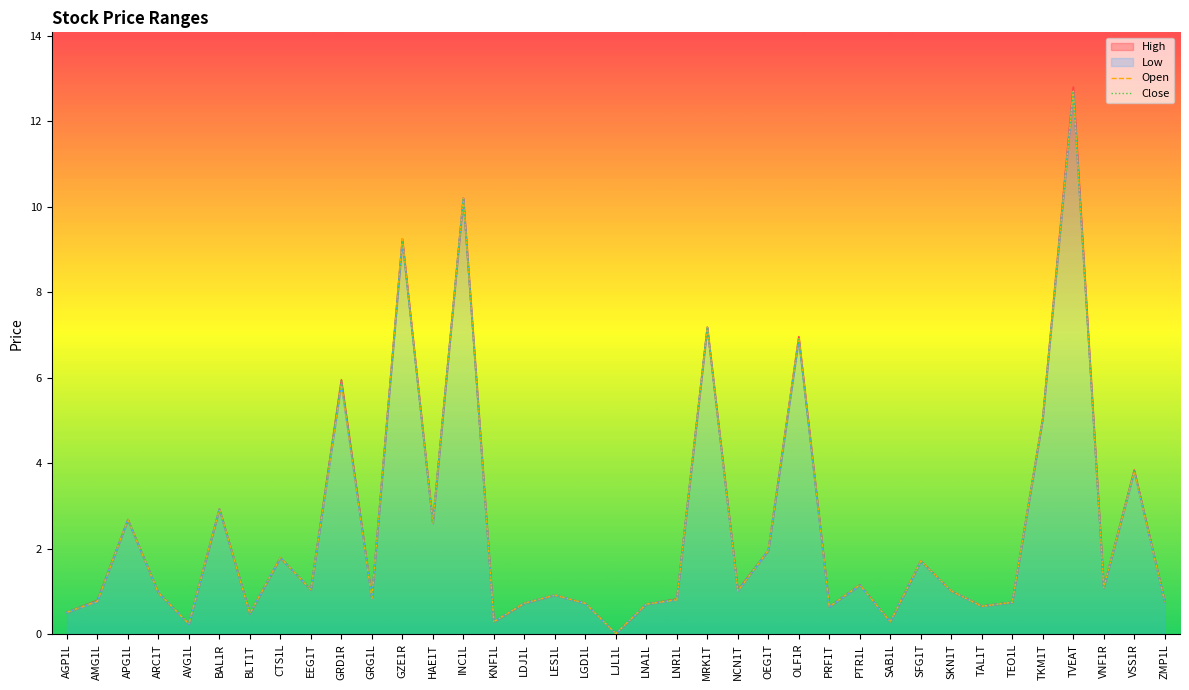

What is the greatest value displayed?

12.8